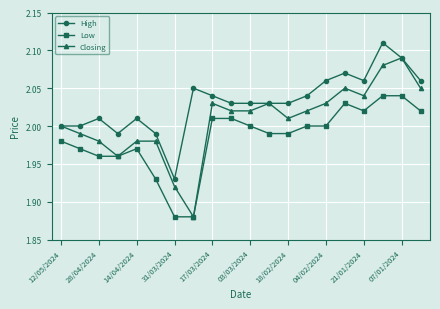

Rank the series by their average value, from highest to lowest.

High, Closing, Low